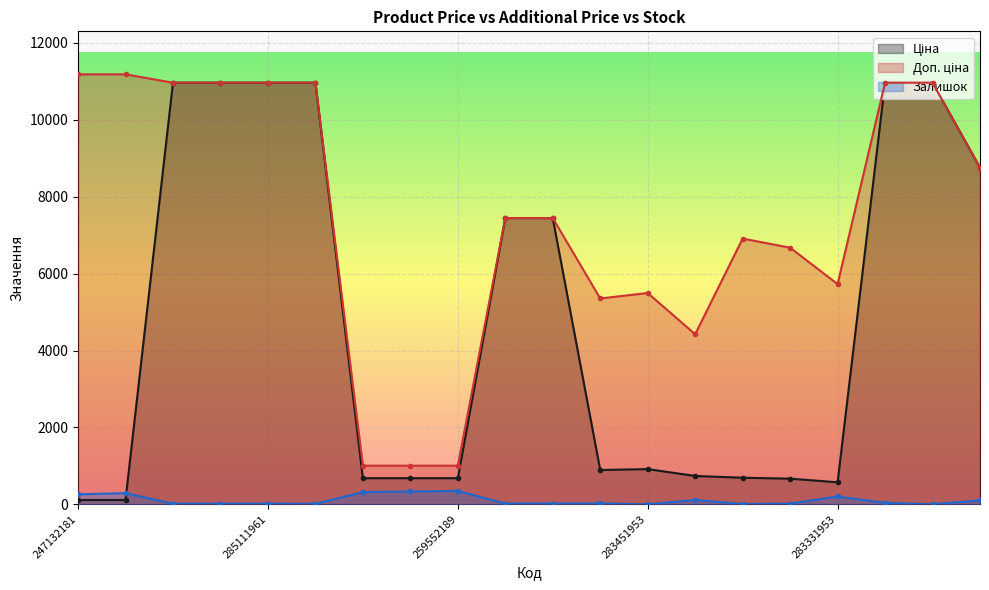

What are all the series names shown in the legend?

Ціна, Доп. ціна, Залишок